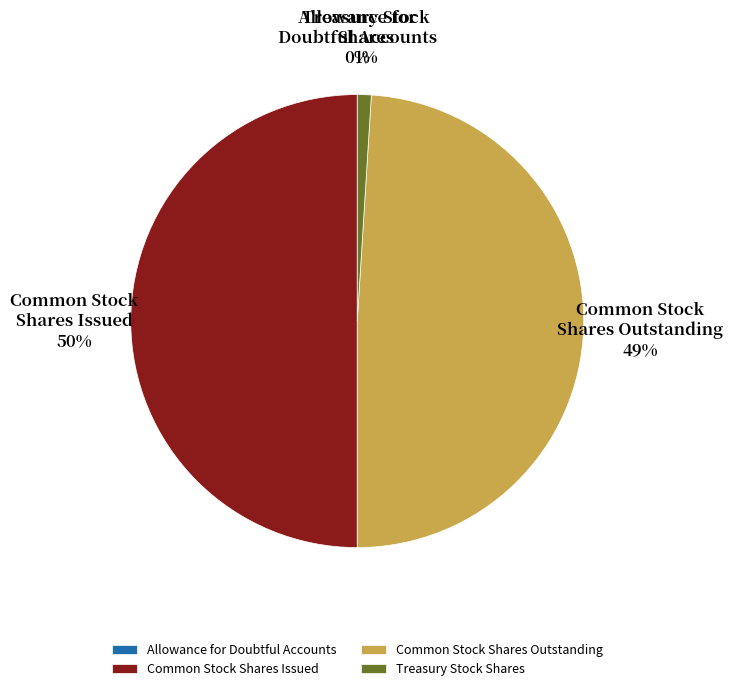

Between Common Stock Shares Issued and Treasury Stock Shares, which is larger?

Common Stock Shares Issued